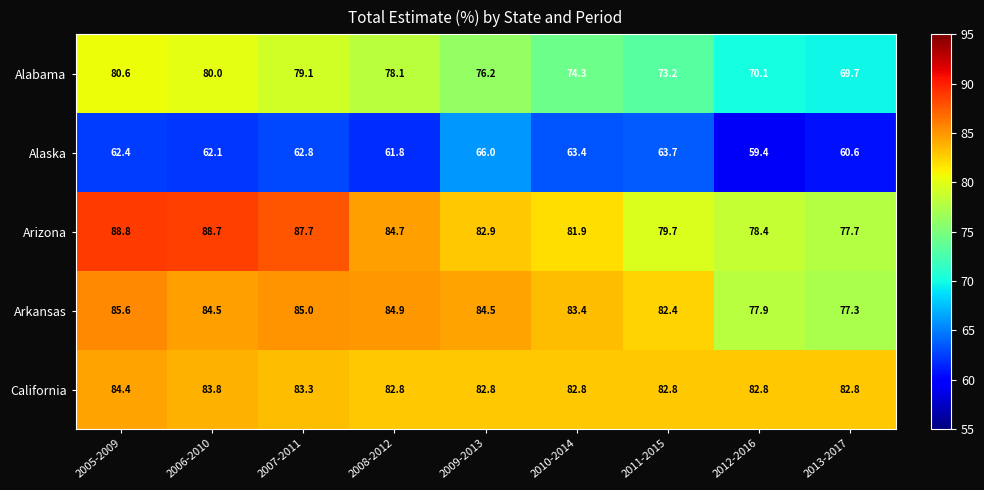

Rank the categories by Alaska value from lowest to highest.

2012-2016, 2013-2017, 2008-2012, 2006-2010, 2005-2009, 2007-2011, 2010-2014, 2011-2015, 2009-2013